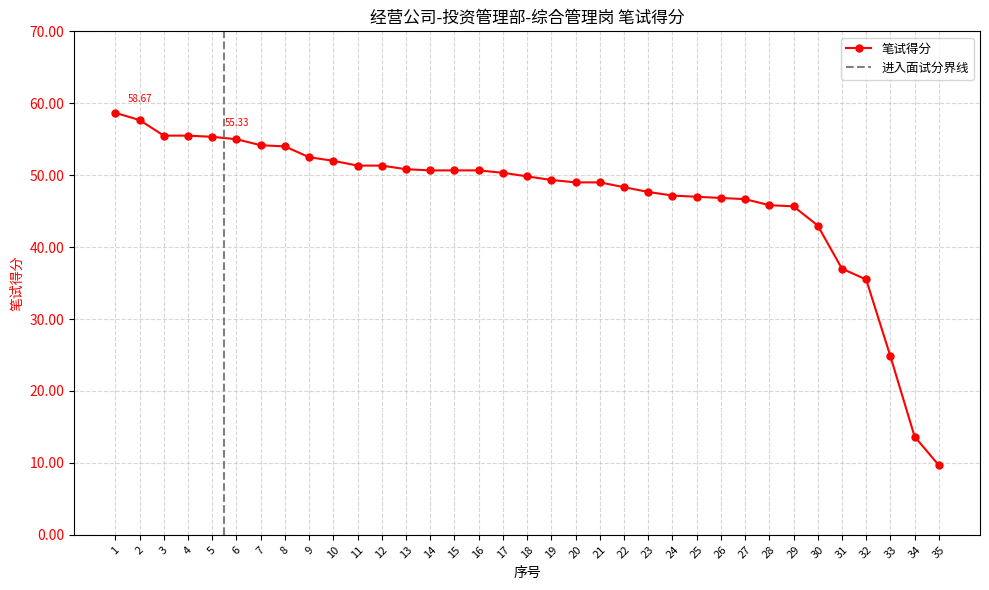

What is the change in value from 6 to 29?

-9.3